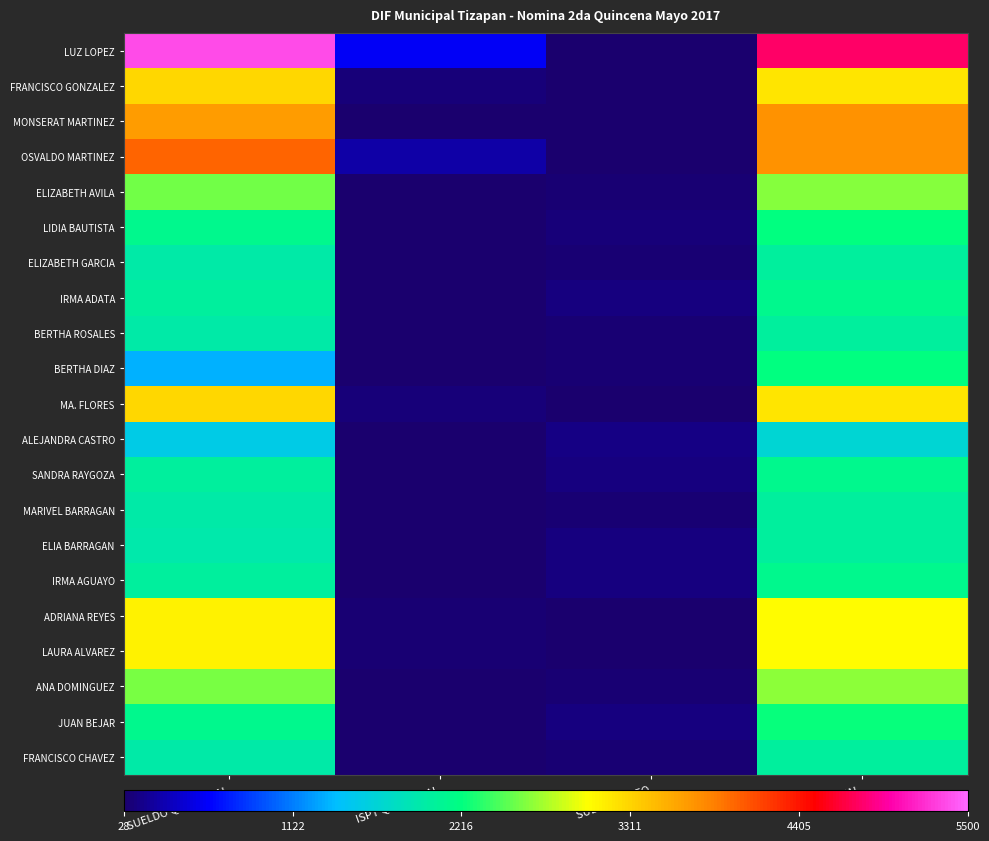

What is the total value across all series at SUBS. EMPLEO?

1160